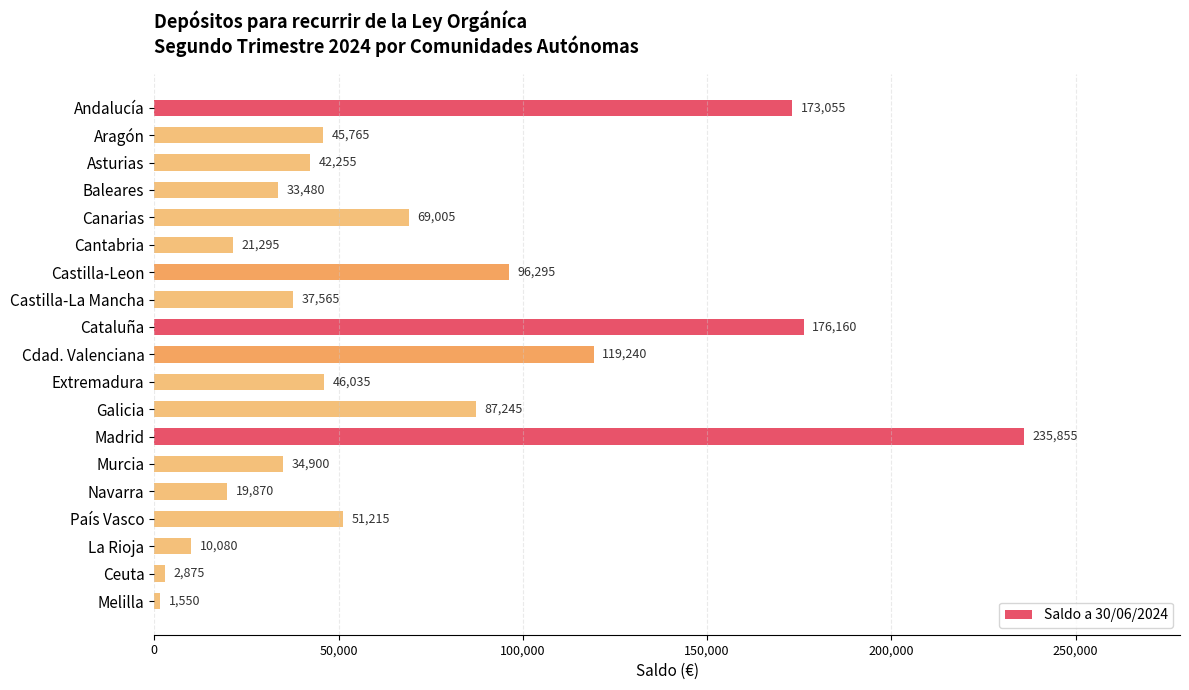

Between Cataluña and País Vasco, which is larger?

Cataluña